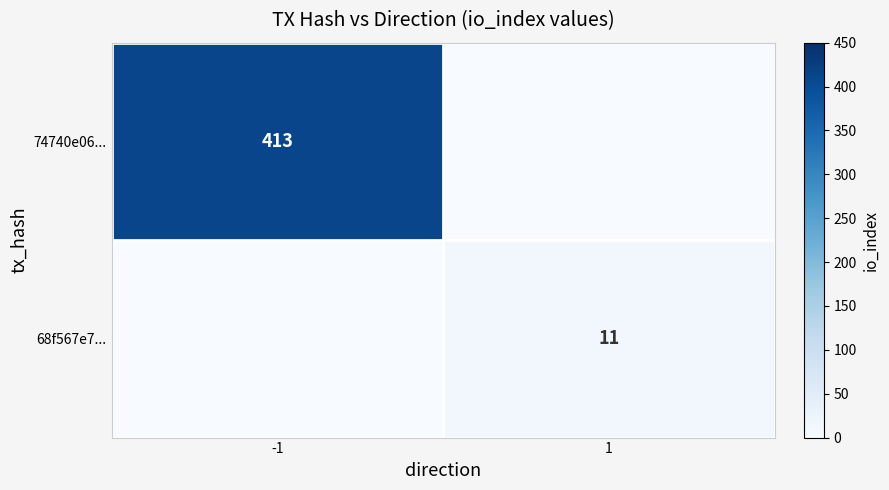

The value of 68f567e7... at 1 is 15. True or false?

False